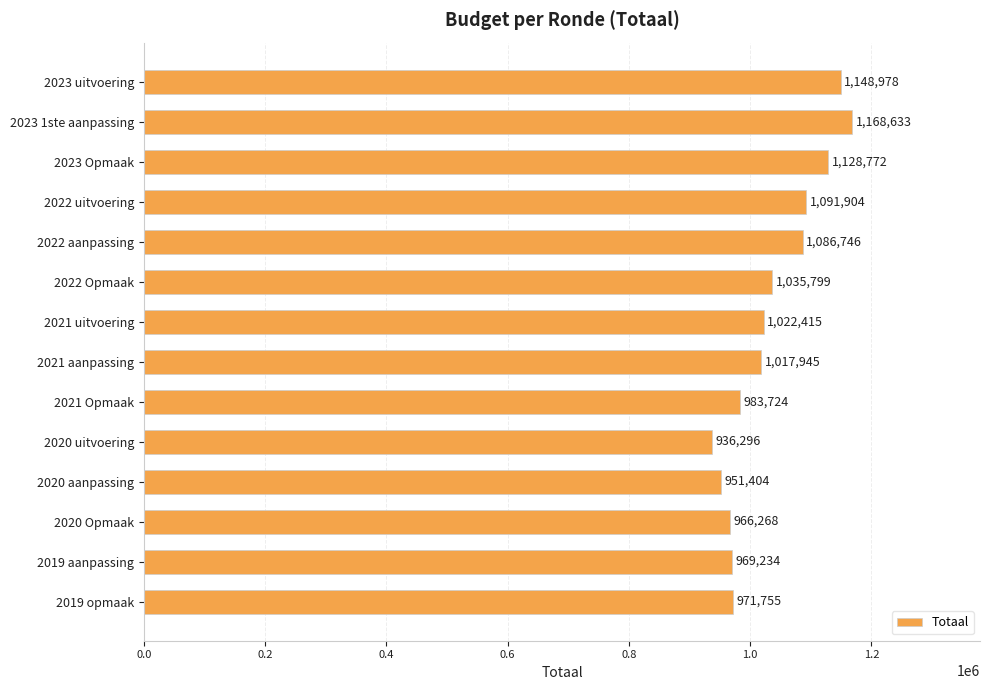

How many series are shown in this chart?

1